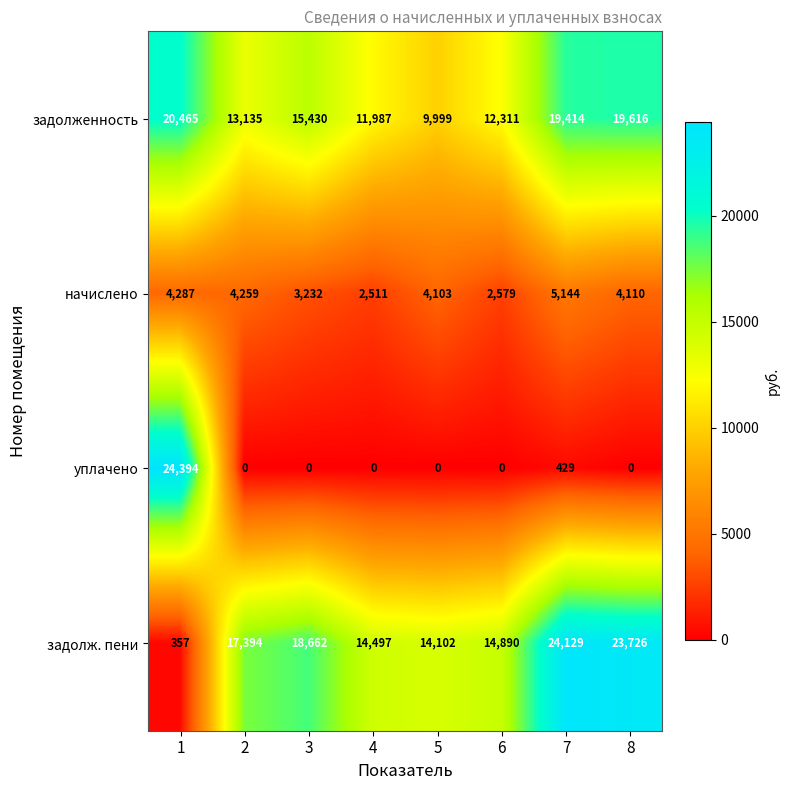

Which category has the lowest value in the начислено series?

4